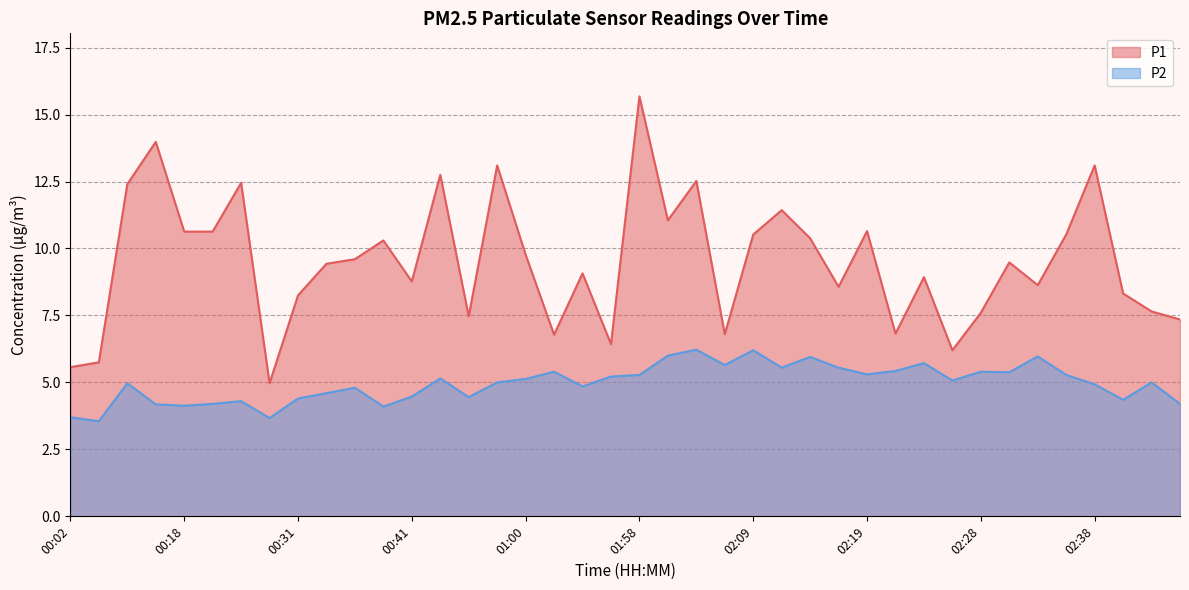

What is the sum of all P2 values?

198.7